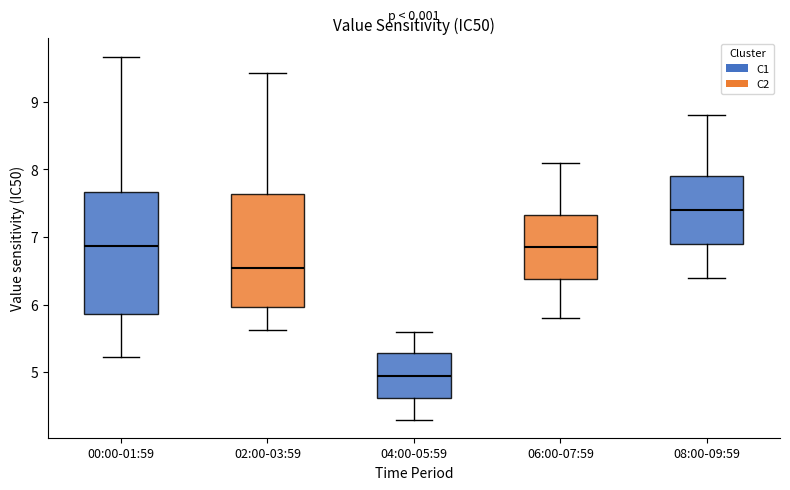

Reading left to right, transcribe this box plot: for each box, give where its median line is, the range the box spans, and where its two whiskers end, as read against the y-axis. The values are not printed on the chart, so give them approximately, as read against the axis.

00:00-01:59: median 6.9, box 5.9 to 7.7, whiskers 5.2 to 9.7
02:00-03:59: median 6.5, box 6.0 to 7.6, whiskers 5.6 to 9.4
04:00-05:59: median 5.0, box 4.6 to 5.3, whiskers 4.3 to 5.6
06:00-07:59: median 6.9, box 6.4 to 7.3, whiskers 5.8 to 8.1
08:00-09:59: median 7.4, box 6.9 to 7.9, whiskers 6.4 to 8.8